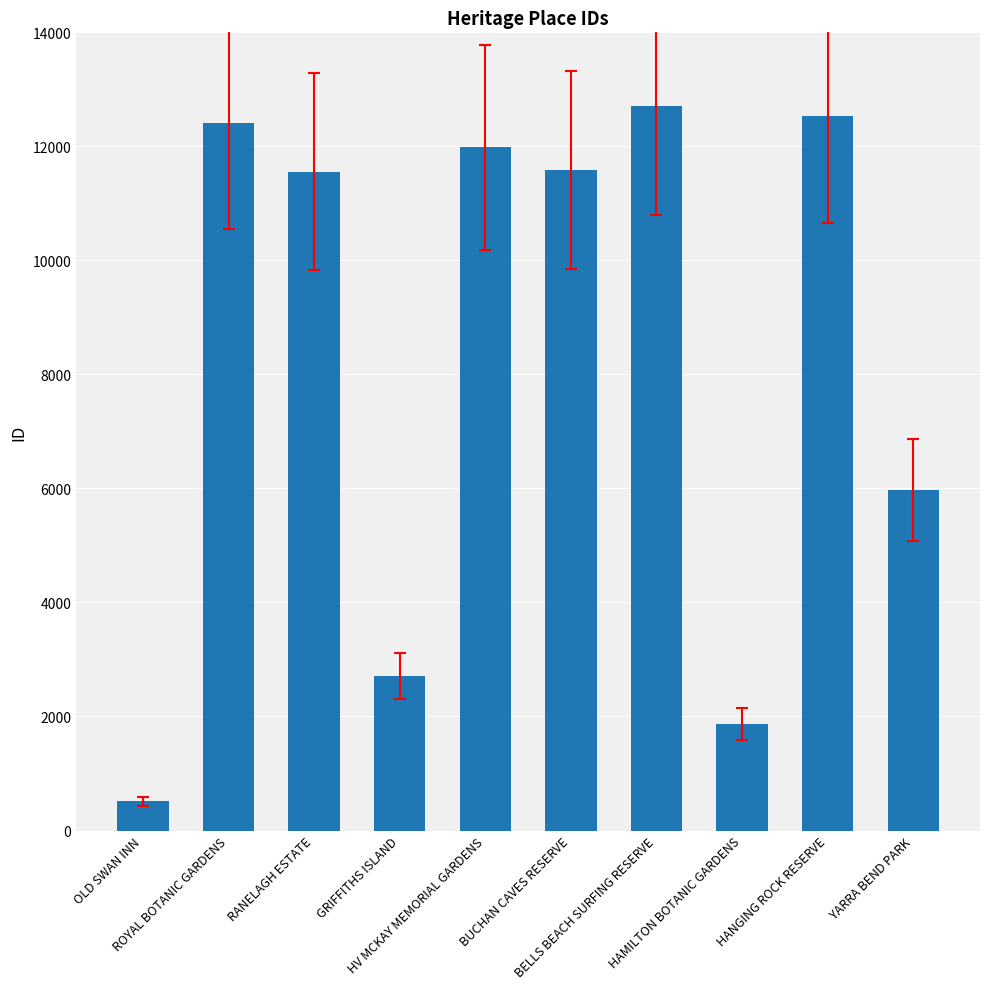

What is the sum of all values?

83831